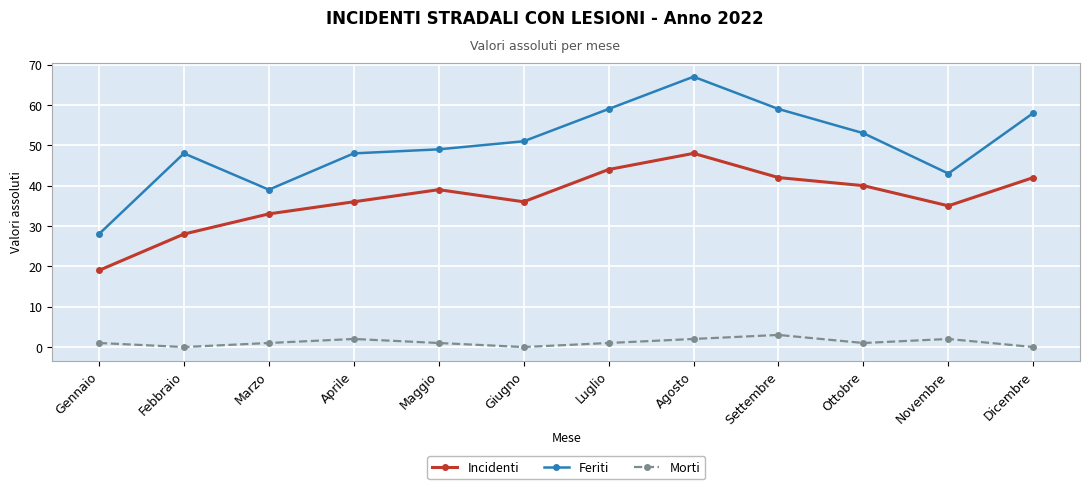

How many interior local valleys does the Feriti series have?

2